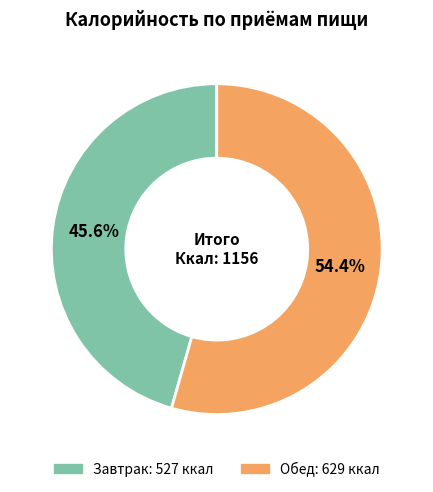

Does Обед represent more than half of the total?

Yes